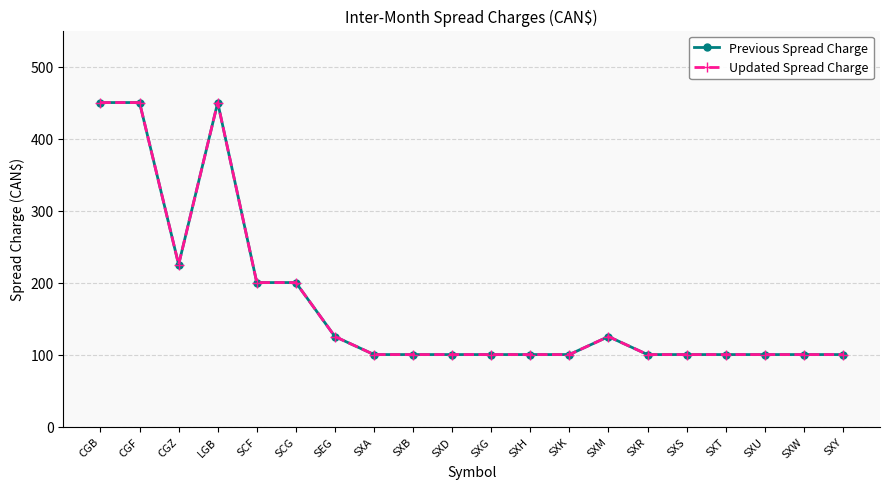

What position from the left is CGZ?

3